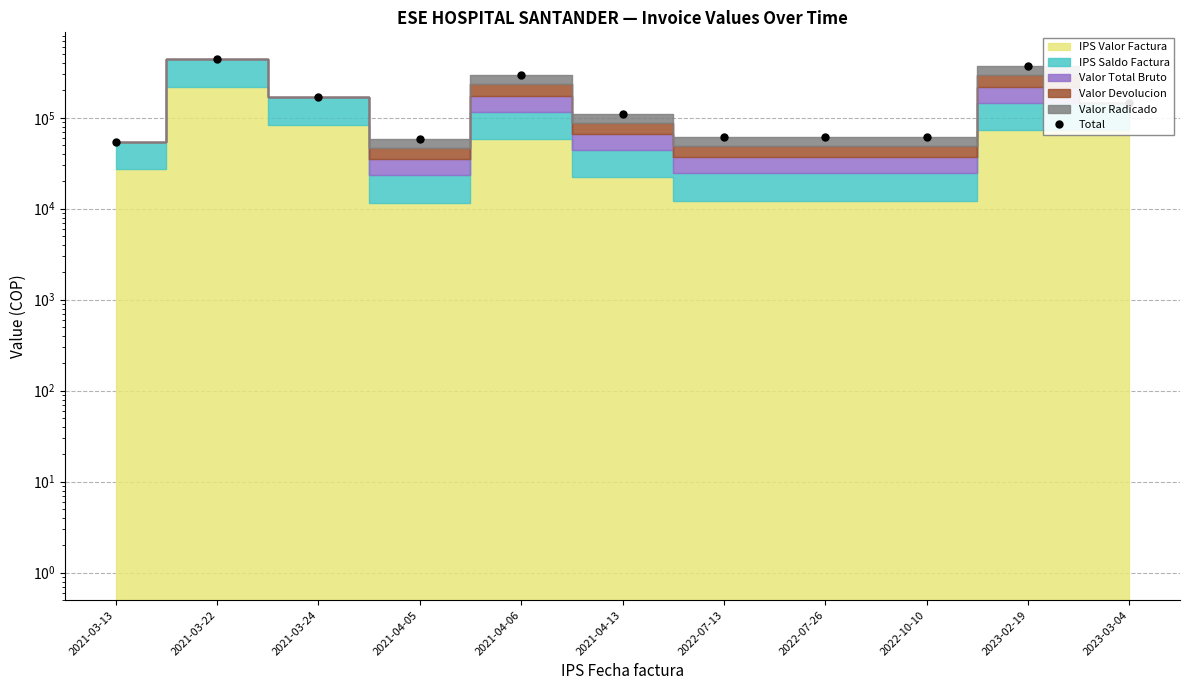

Approximately how many times larger is the value at 2021-04-06 compared to 2022-07-26?

4.7